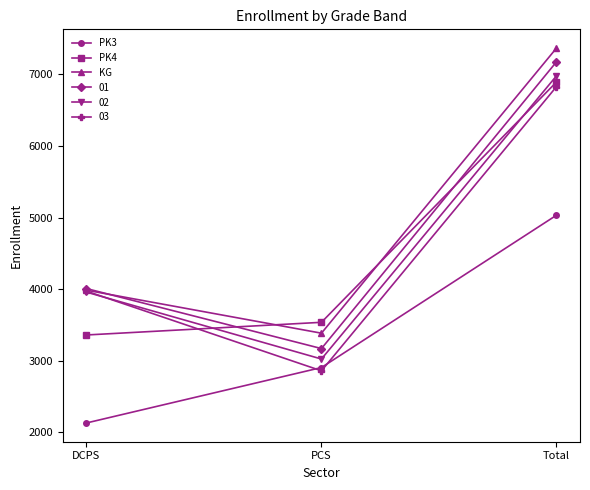

Rank the series at Total from highest to lowest value.

KG, 01, 02, PK4, 03, PK3